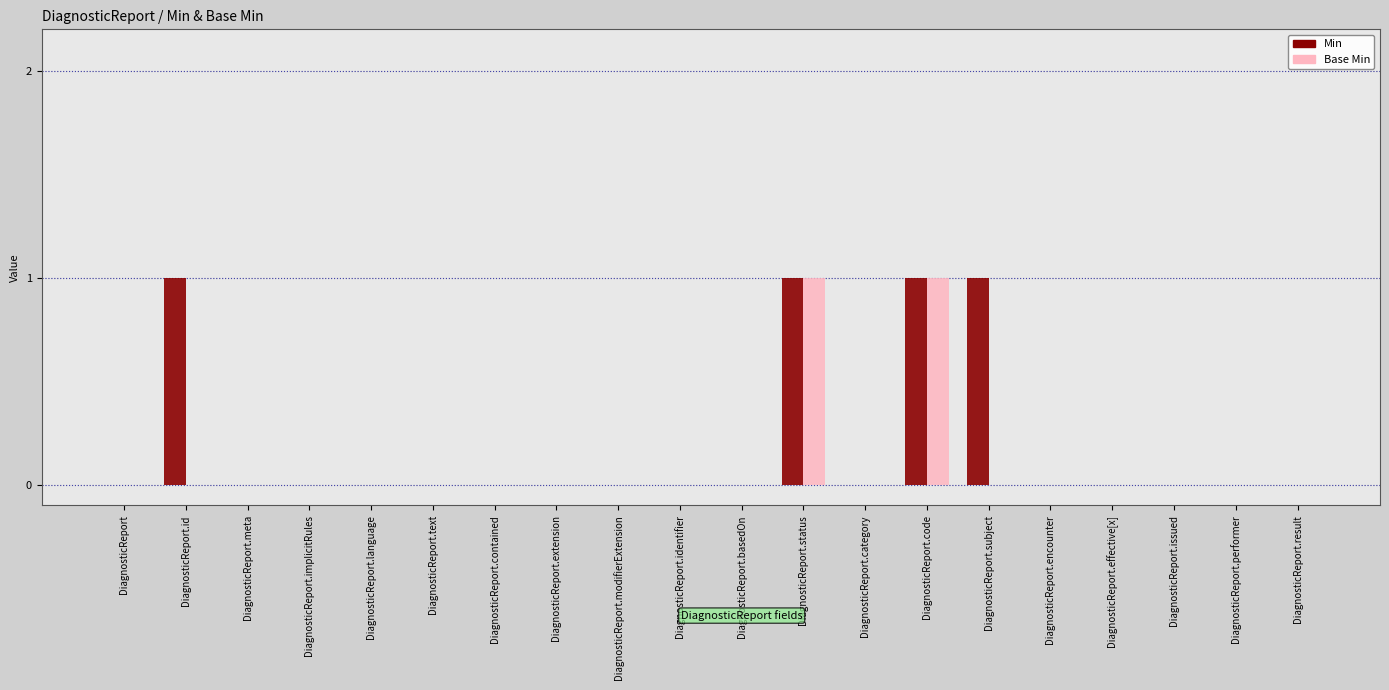

The Base Min series shows 0 at DiagnosticReport.subject. True or false?

True